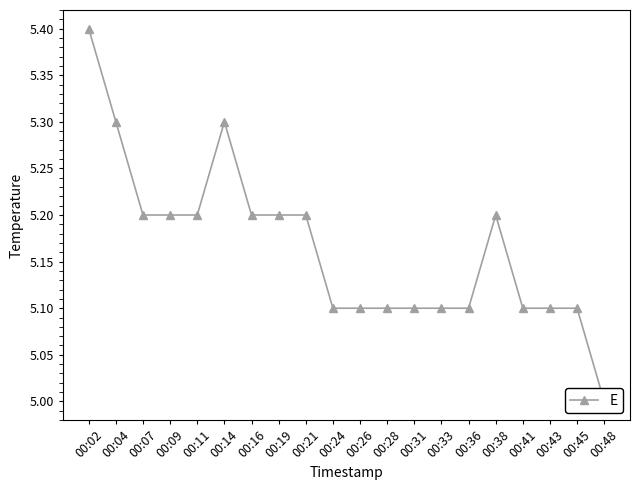

Which has a higher value, 00:21 or 00:43?

00:21